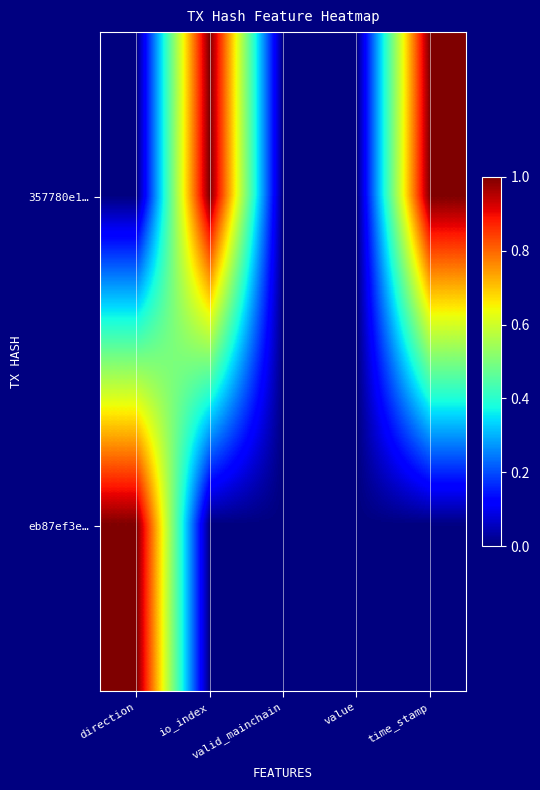

Rank the series by their average value, from lowest to highest.

eb87ef3e…, 357780e1…